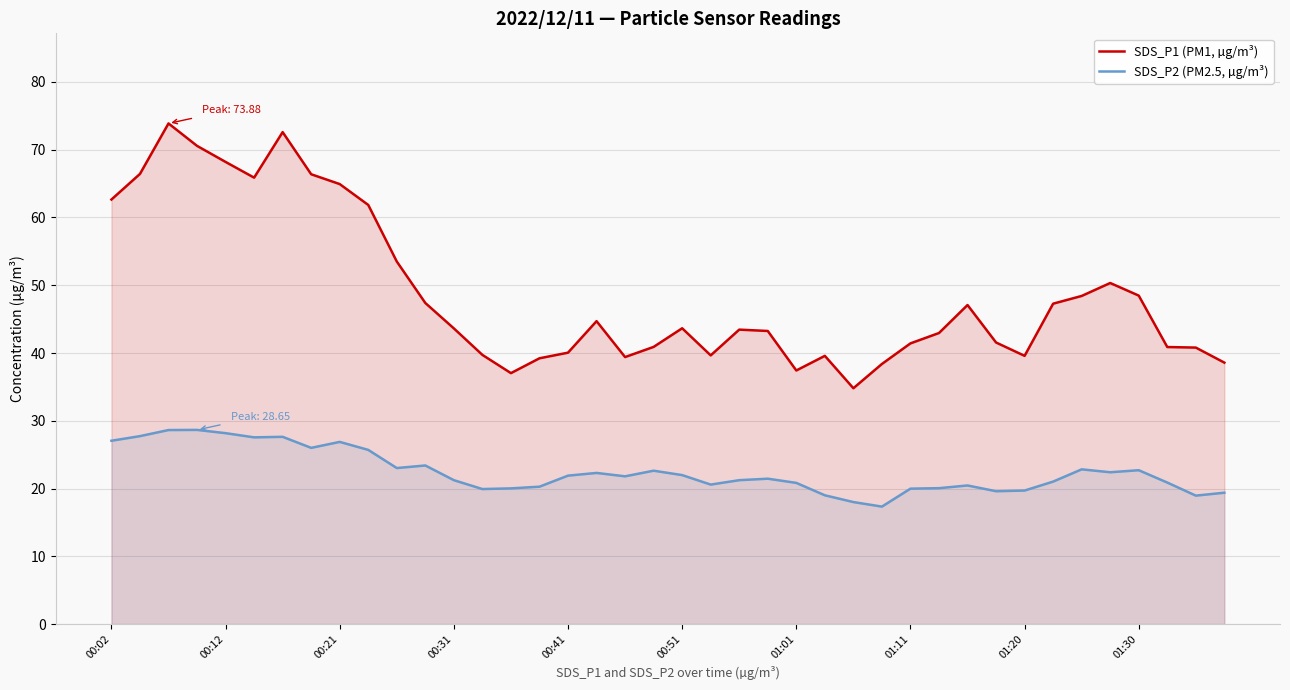

Rank the series at 39 from highest to lowest value.

SDS_P1 (PM1, µg/m³), SDS_P2 (PM2.5, µg/m³)